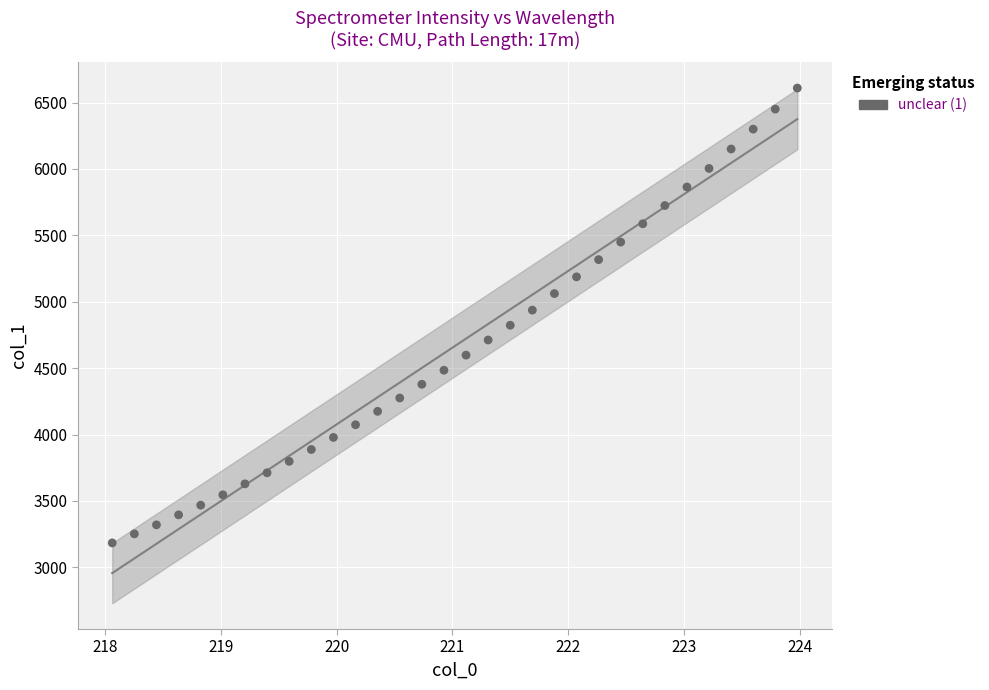

What is the range of Y values (max minus min)?

3424.6